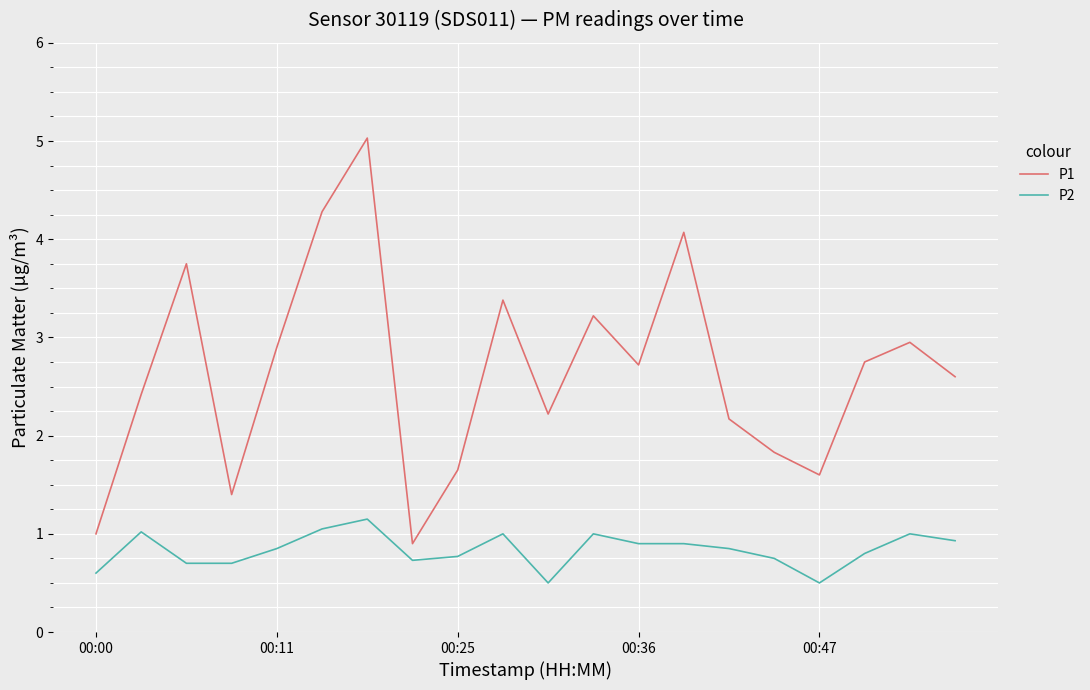

Which series has the largest range (max minus min)?

P1